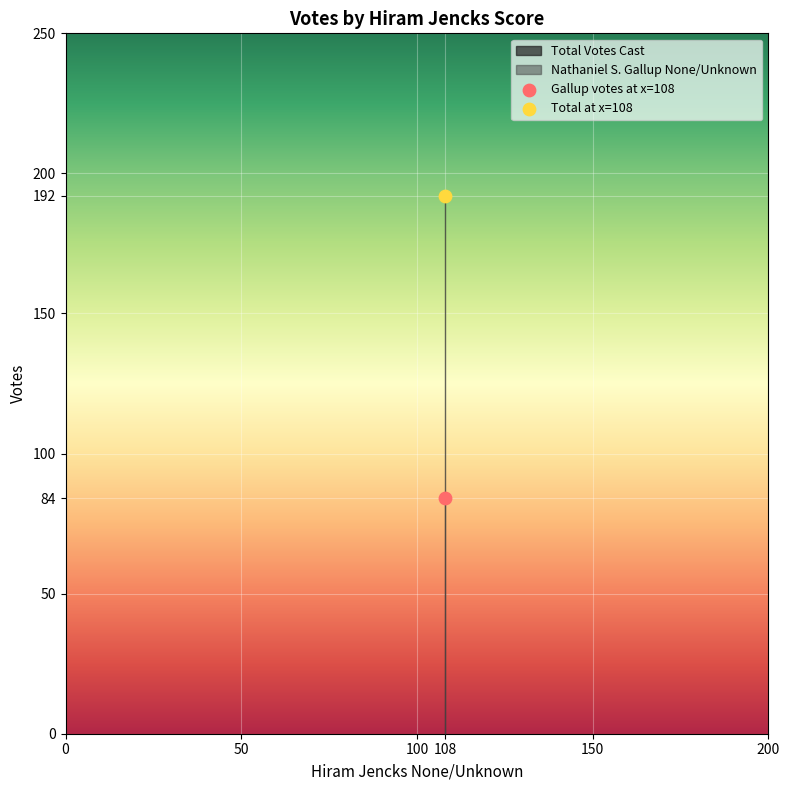

List the coordinates of all points in the Gallup votes at x=108 series as (Y, X) pairs, reading left to right.

(84, 108)